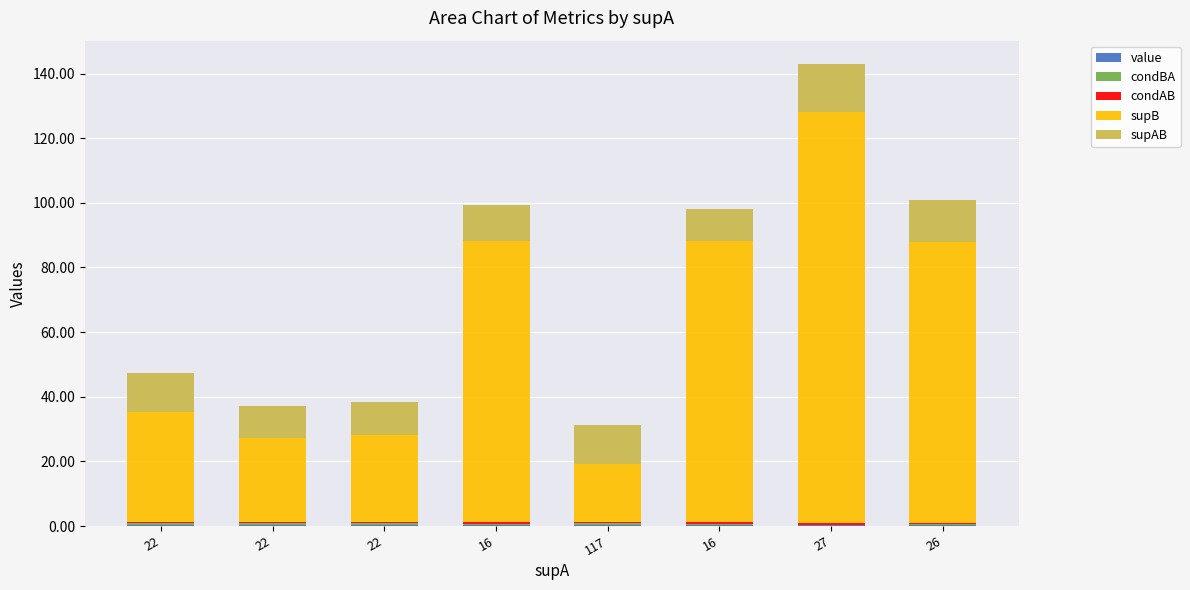

Which series has the widest spread of values?

supB